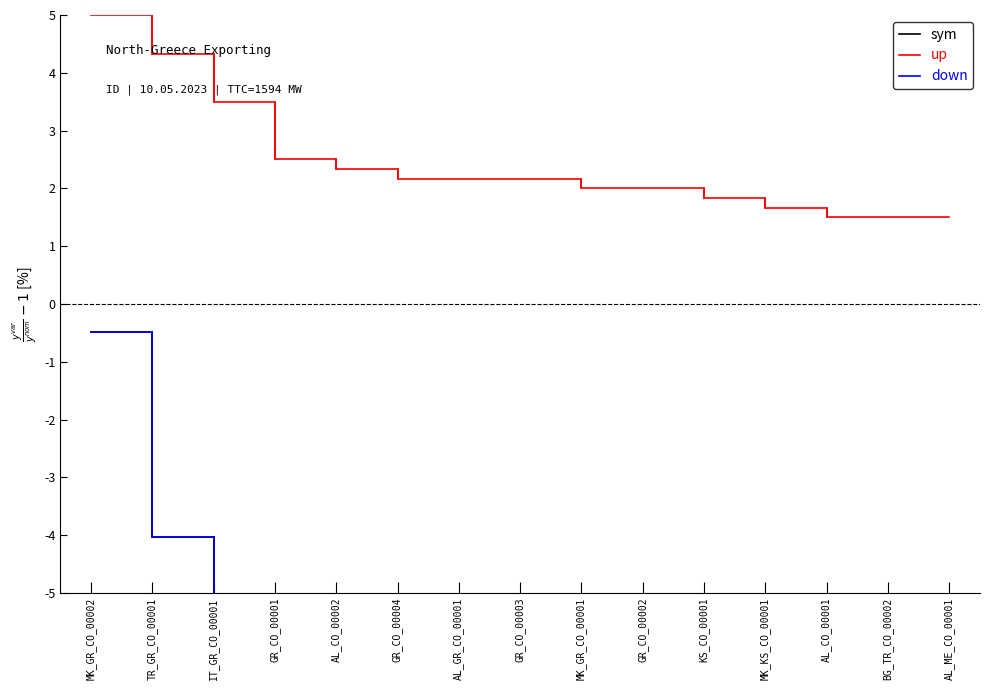

What is the average value of the up series?

2.4